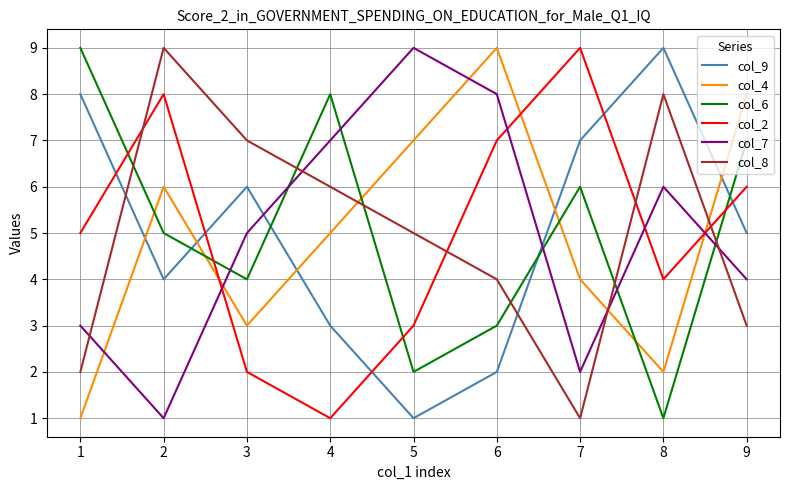

Reading left to right, extract all data points from this chart.

col_9: 8	4	6	3	1	2	7	9	5
col_4: 1	6	3	5	7	9	4	2	8
col_6: 9	5	4	8	2	3	6	1	7
col_2: 5	8	2	1	3	7	9	4	6
col_7: 3	1	5	7	9	8	2	6	4
col_8: 2	9	7	6	5	4	1	8	3